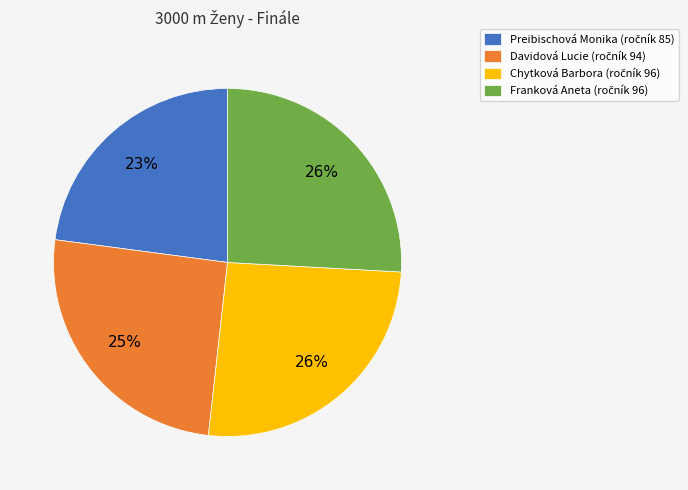

How many slices are in this pie chart?

4